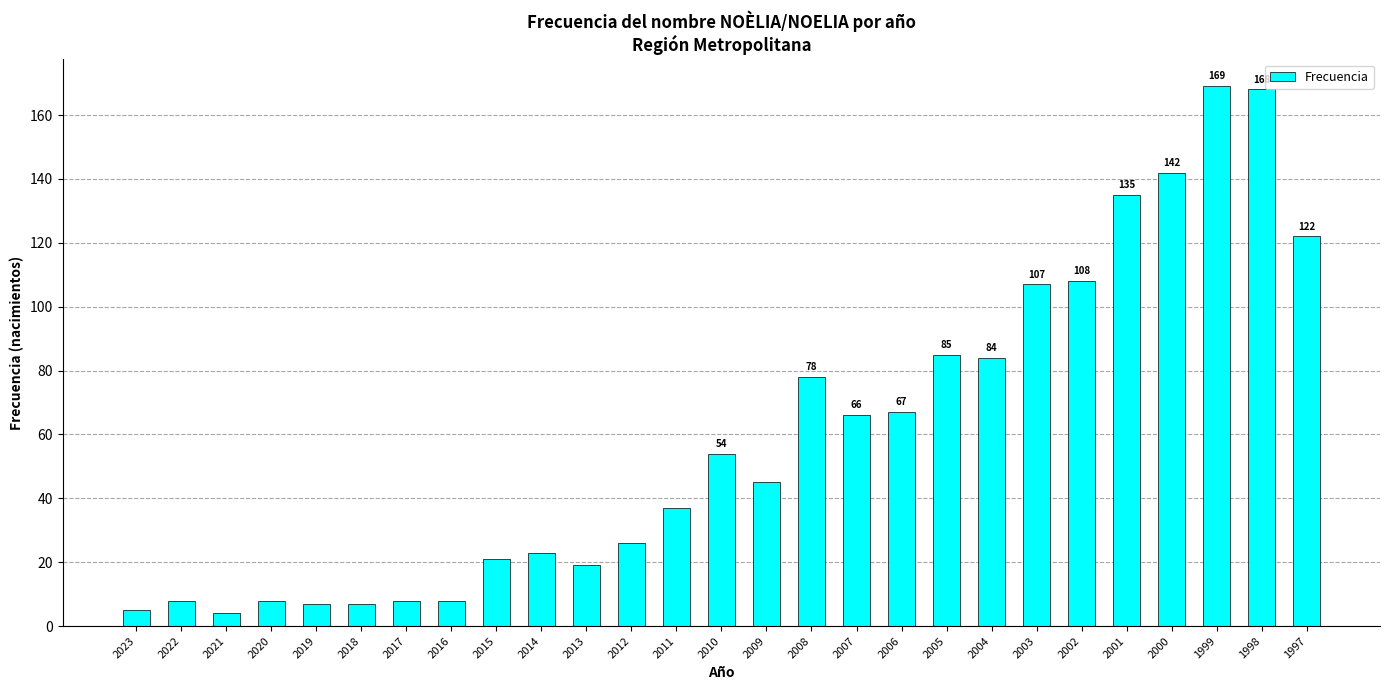

Read the value at 2006.

67